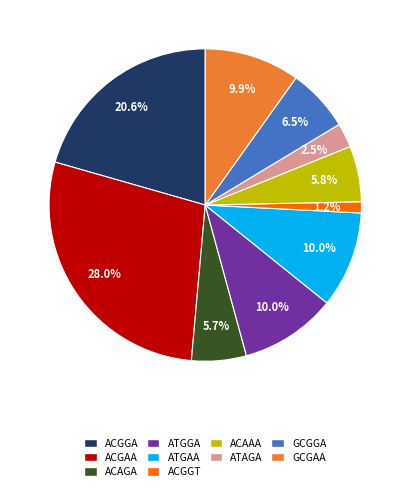

What is the smallest slice in the pie chart?

ACGGT